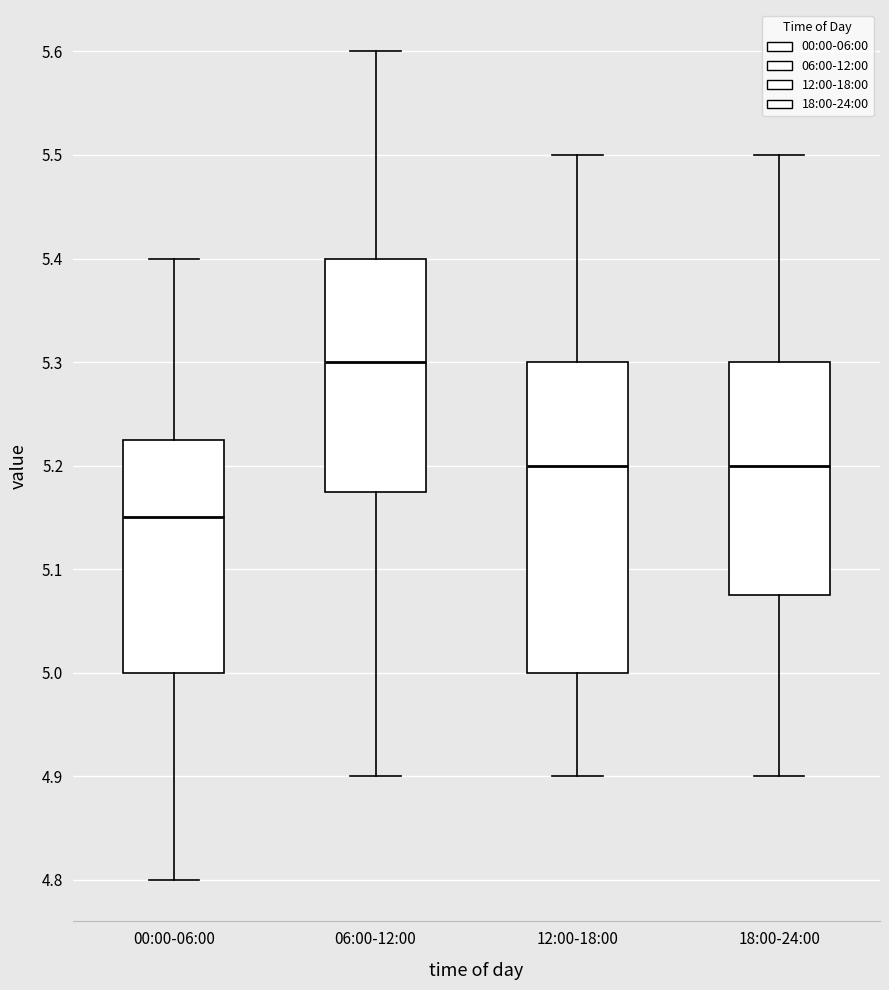

Comparing the boxes themselves (not the whiskers), which one is the tallest?

12:00-18:00